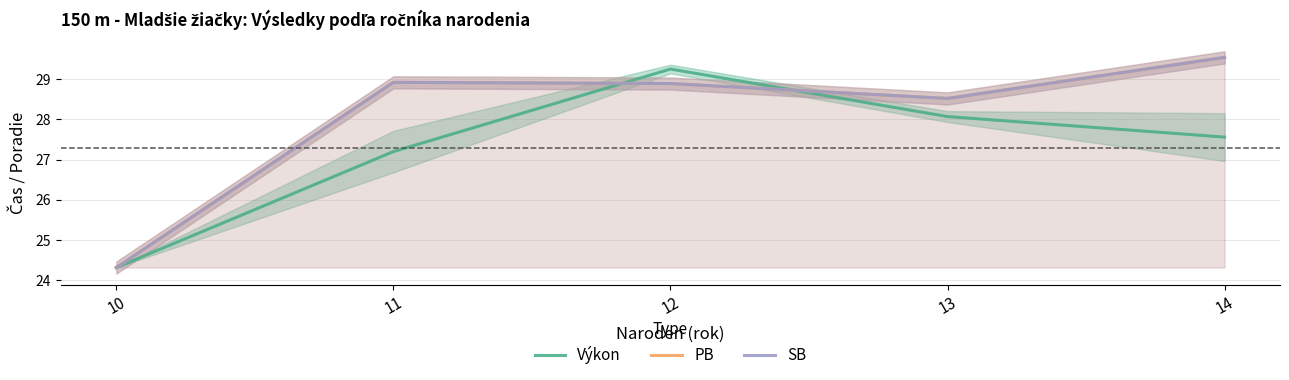

What is the spread (max minus min) of values at 13?

0.4